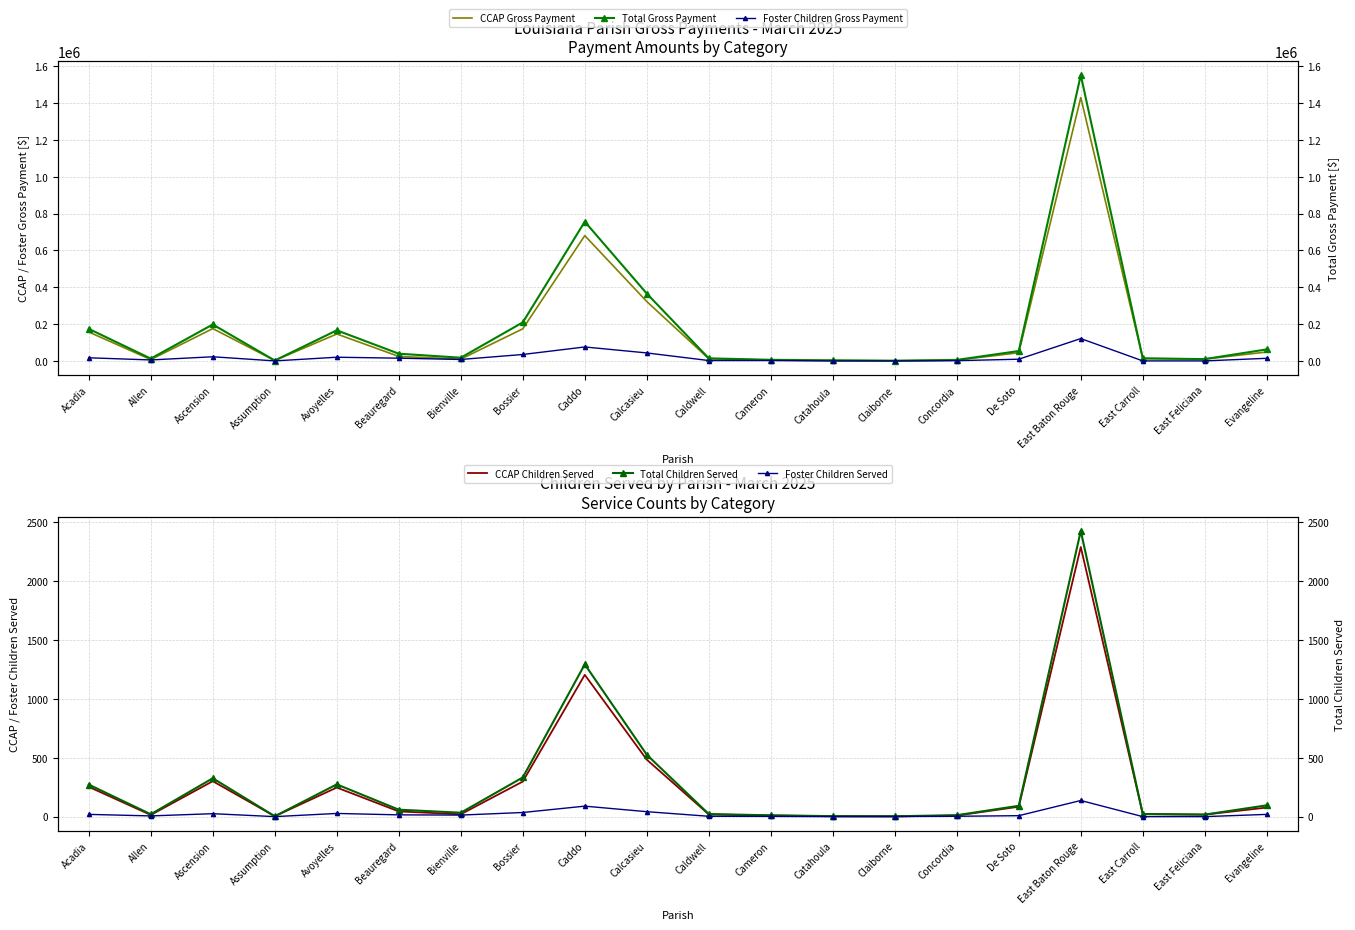

True or false: Foster Children Served and CCAP Children Served cross at least once.

False